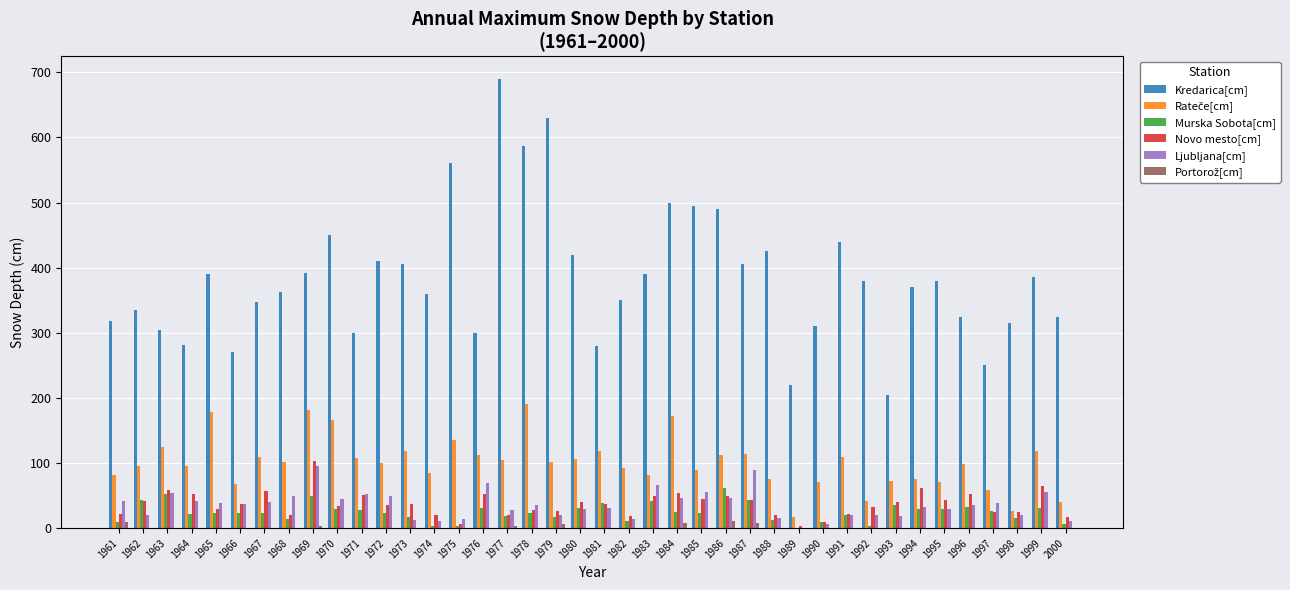

Between 1986 and 1996, which series saw the biggest shift?

Kredarica[cm]